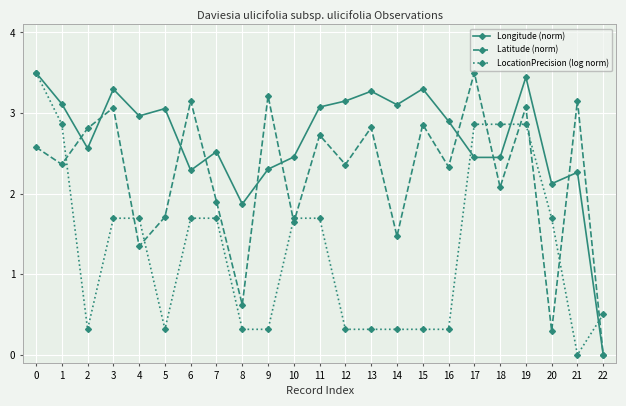

Where do LocationPrecision (log norm) and Latitude (norm) first cross each other?

1 and 2